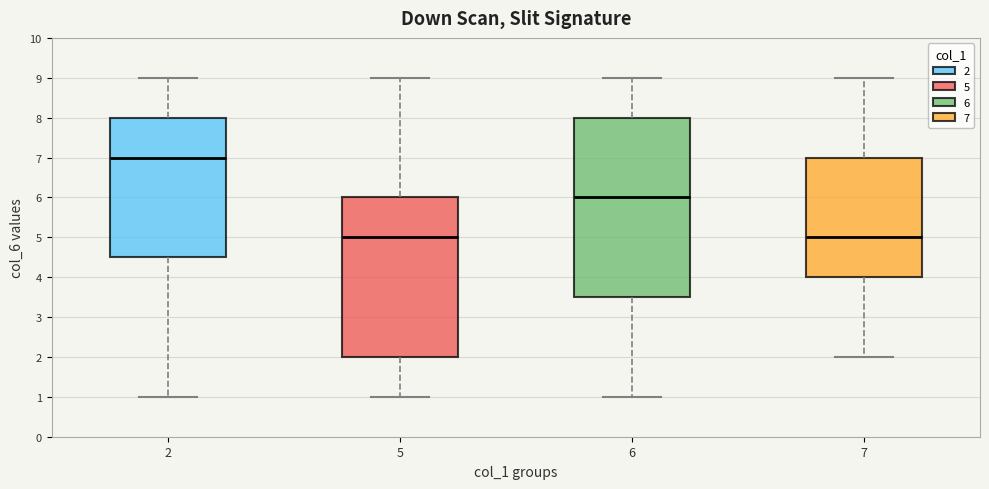

Where does the median line of the box at x = 6 sit on the y-axis? The values are not printed on the chart, so give them approximately, as read against the axis.

6.0